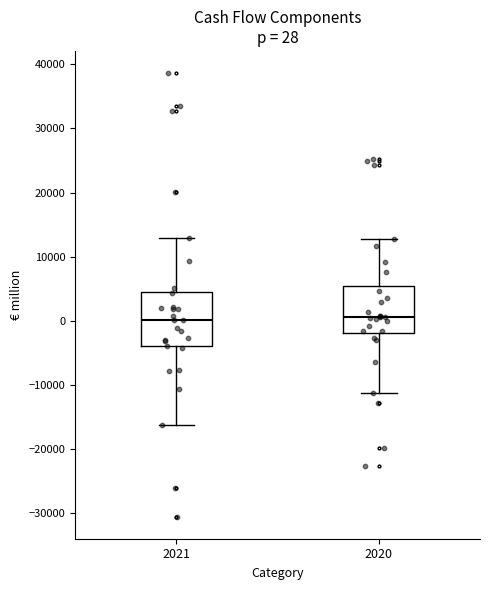

Which box is the tallest, from its lower edge to its upper edge?

2021